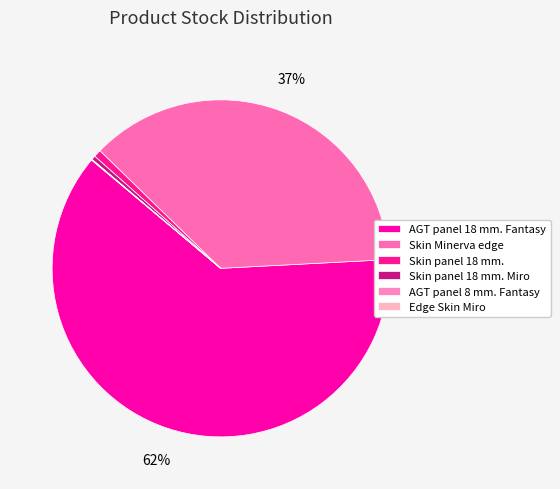

How much of the chart is everything except Skin Minerva edge?

63.1%